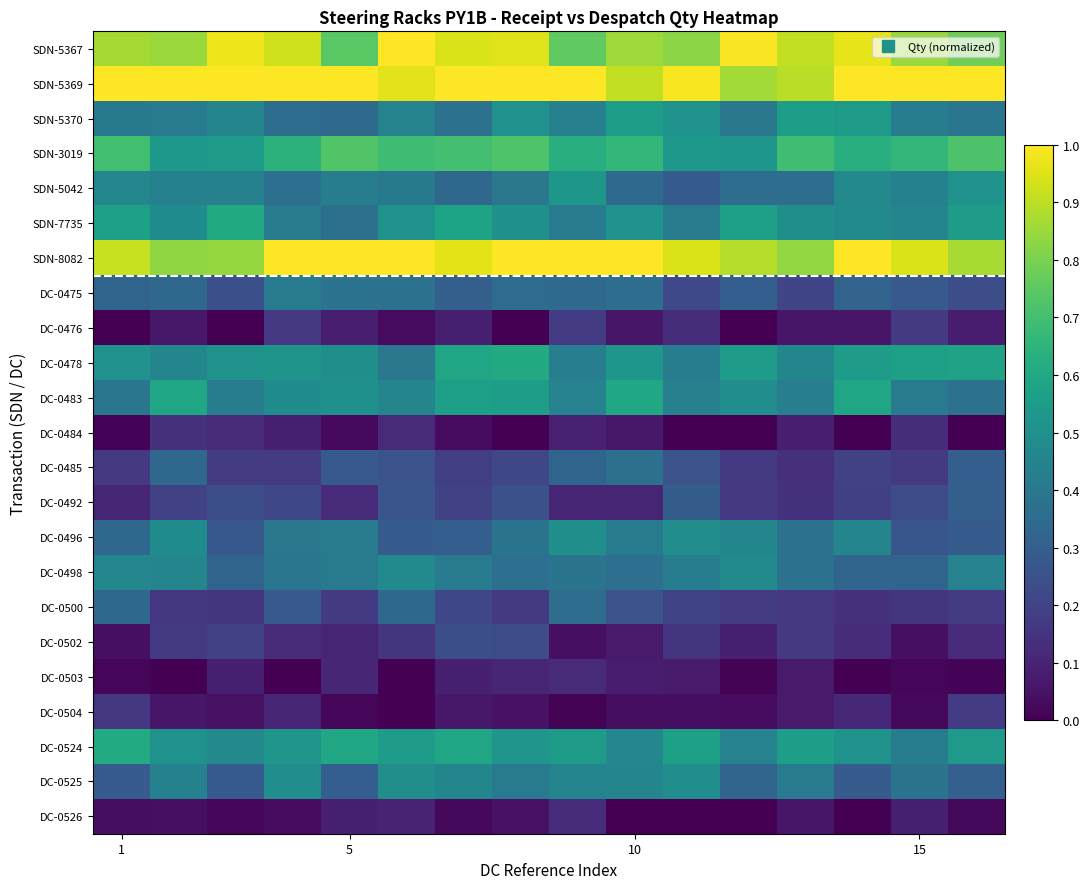

Count the number of data series in this chart.

23